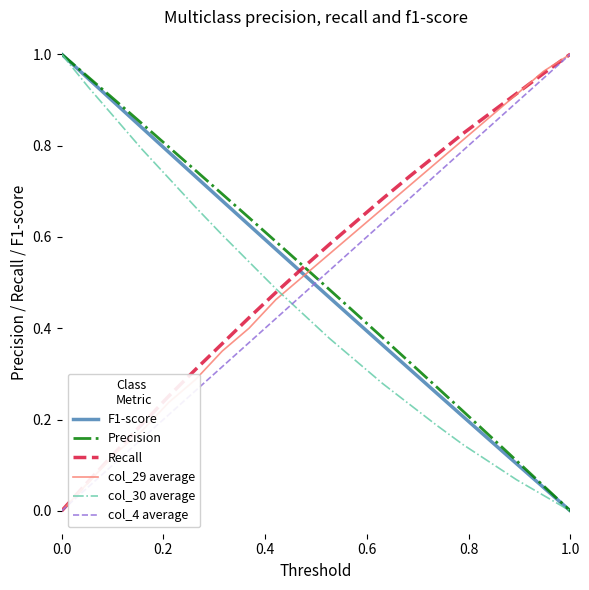

True or false: col_29 average has more than 1 points higher than both neighbors.

False